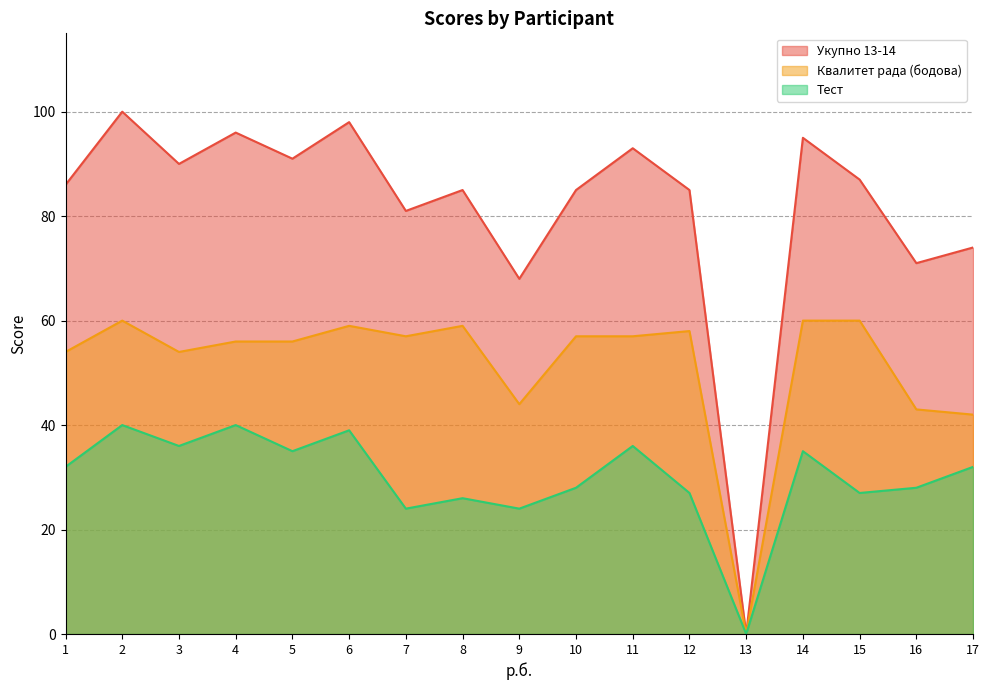

Which has a higher value, 15 or 12?

15